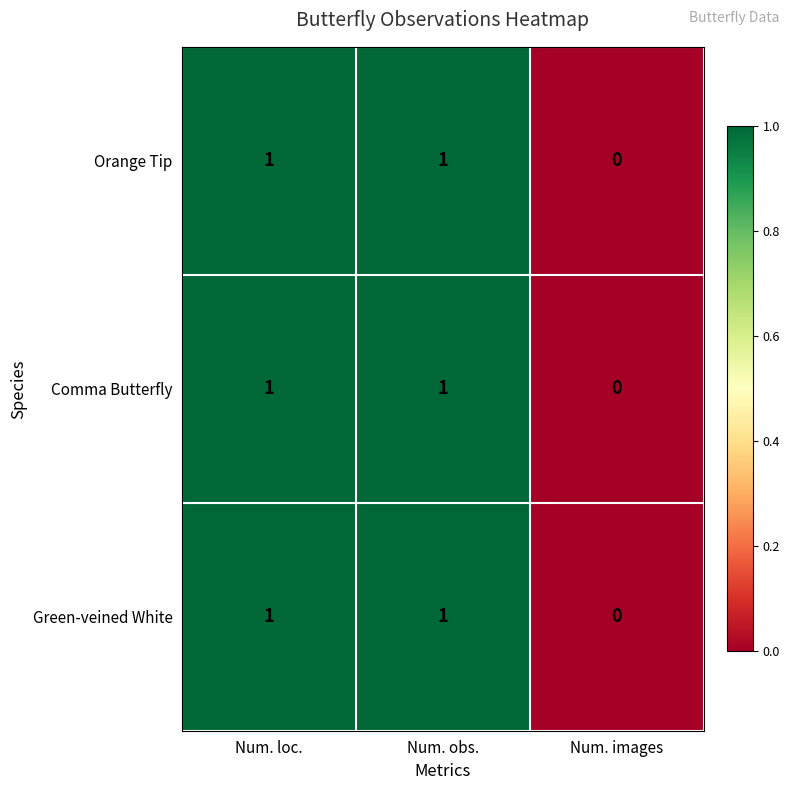

At which label is Orange Tip closest to 0?

Num. images